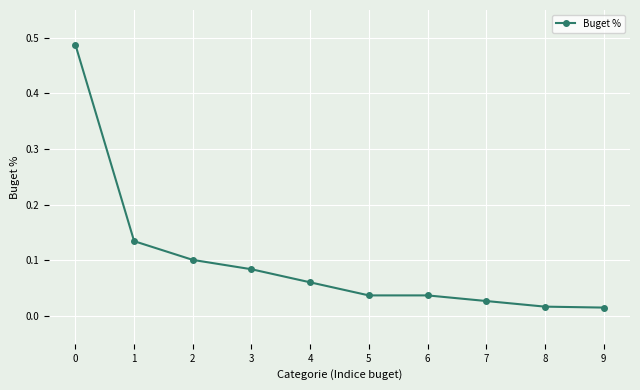

The chart shows a value of 0.1 at 3. True or false?

True